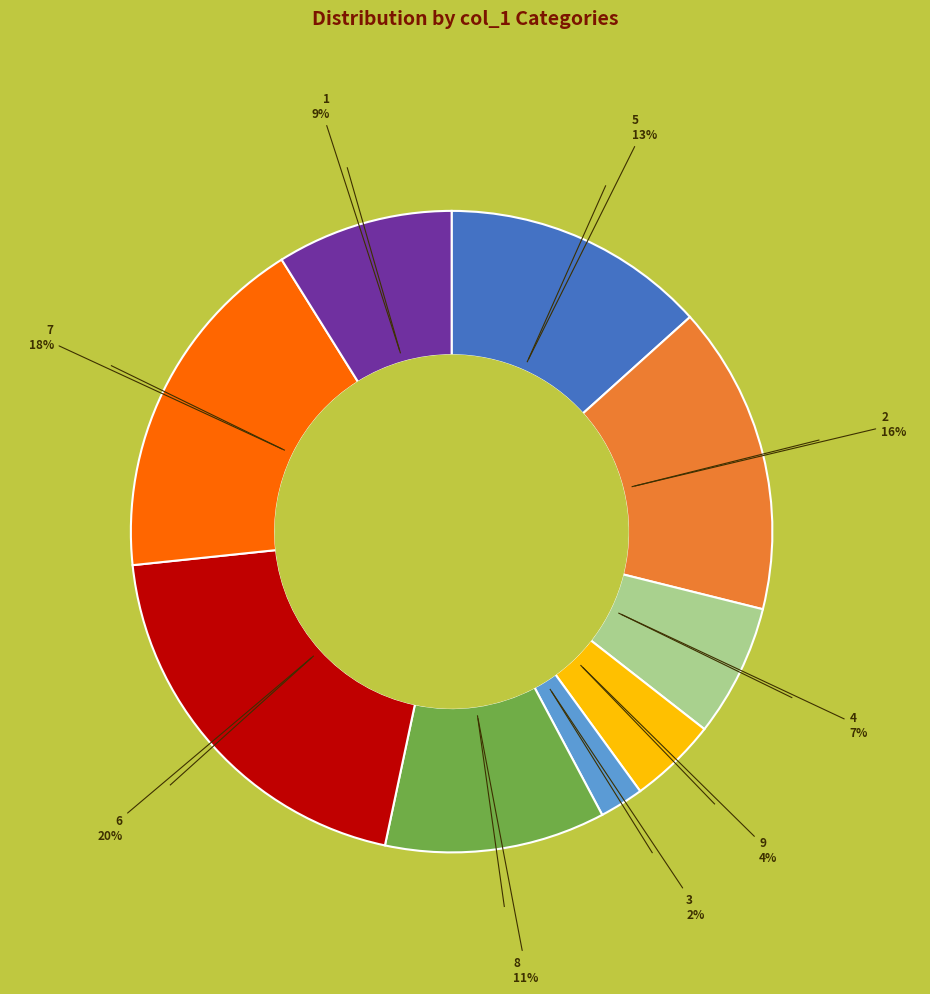

To the nearest percent, what is the difference between the largest and smallest slice percentages?

18%